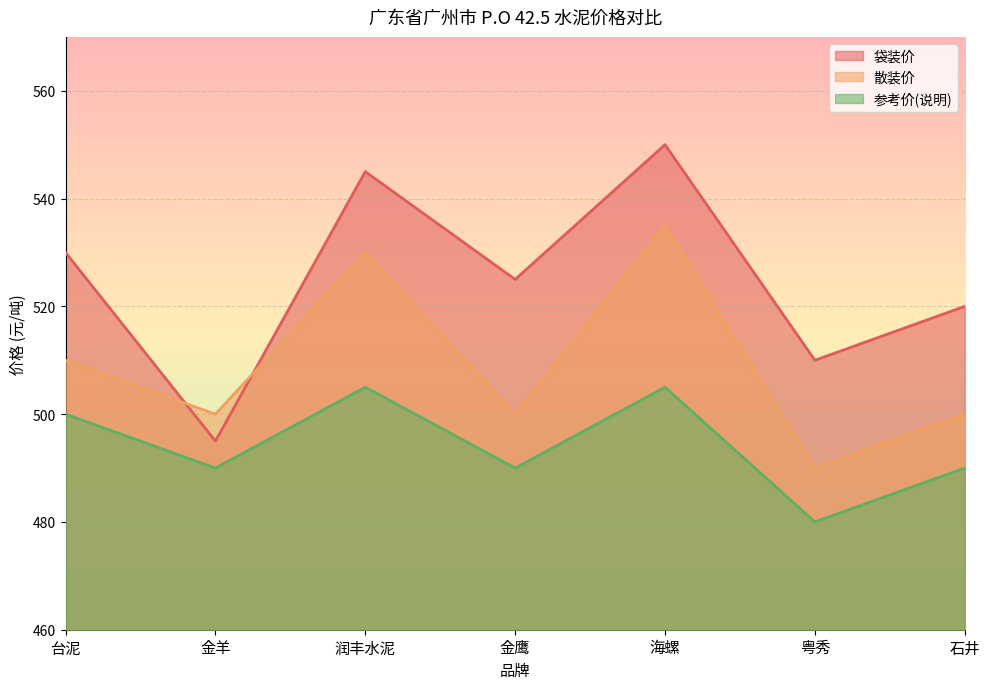

True or false: 参考价(说明) has a value of 490 at 金羊.

True